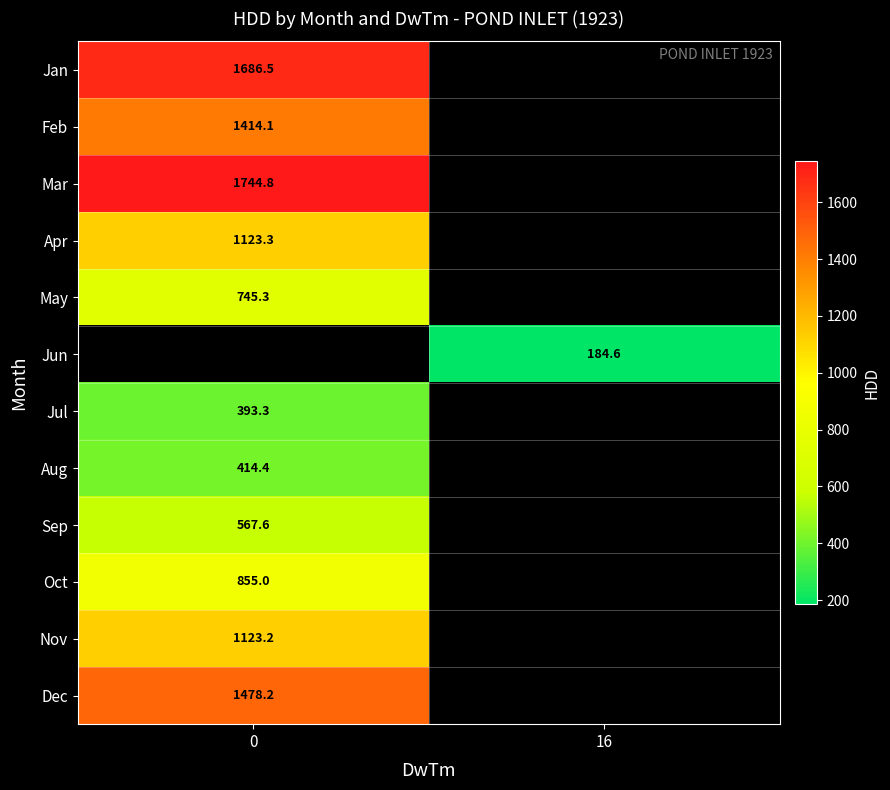

How many data points does each series have?

2